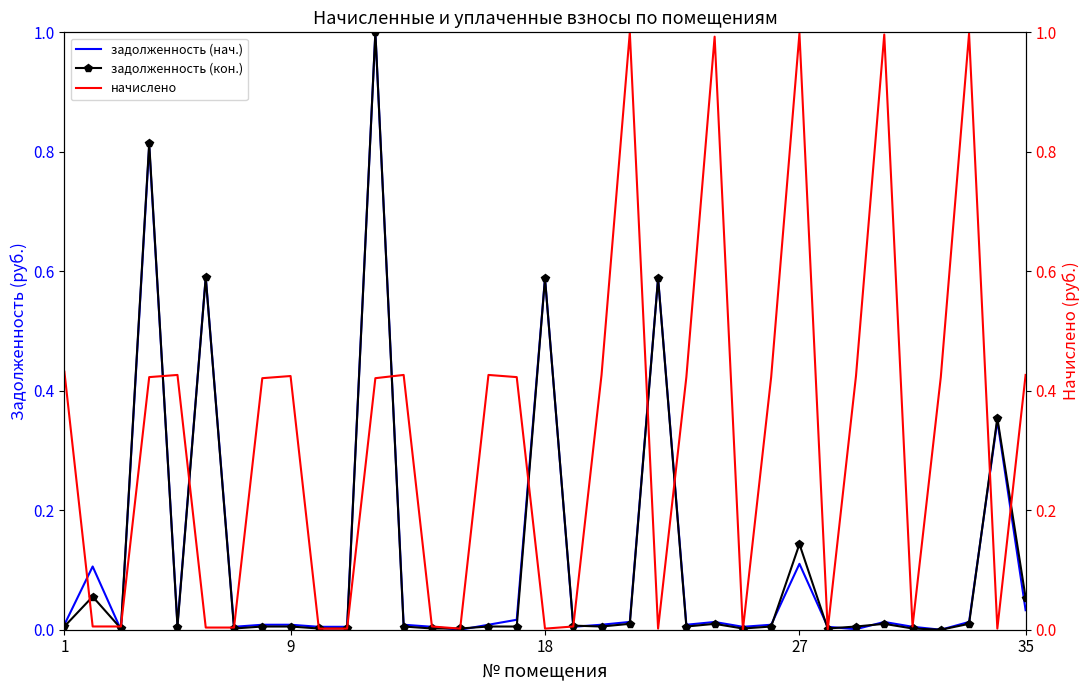

What are all the series names shown in the legend?

задолженность (нач.), задолженность (кон.), начислено